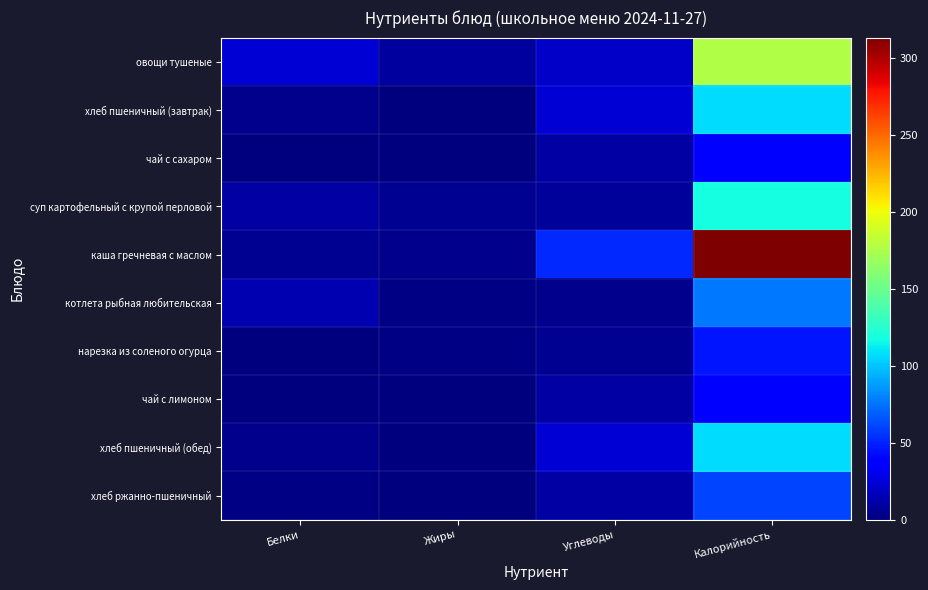

Reading left to right, what are all the values shown in this chart?

овощи тушеные: Белки=24	Жиры=9	Углеводы=20	Калорийность=177
хлеб пшеничный (завтрак): Белки=4	Жиры=1	Углеводы=24	Калорийность=107
чай с сахаром: Белки=0	Жиры=0	Углеводы=10	Калорийность=35
суп картофельный с крупой перловой: Белки=10	Жиры=5	Углеводы=8	Калорийность=118
каша гречневая с маслом: Белки=6	Жиры=4	Углеводы=52	Калорийность=313
котлета рыбная любительская: Белки=14	Жиры=2	Углеводы=4	Калорийность=76
нарезка из соленого огурца: Белки=1	Жиры=2	Углеводы=5	Калорийность=46
чай с лимоном: Белки=0	Жиры=0	Углеводы=10	Калорийность=35
хлеб пшеничный (обед): Белки=4	Жиры=1	Углеводы=24	Калорийность=107
хлеб ржанно-пшеничный: Белки=2	Жиры=0	Углеводы=11	Калорийность=60